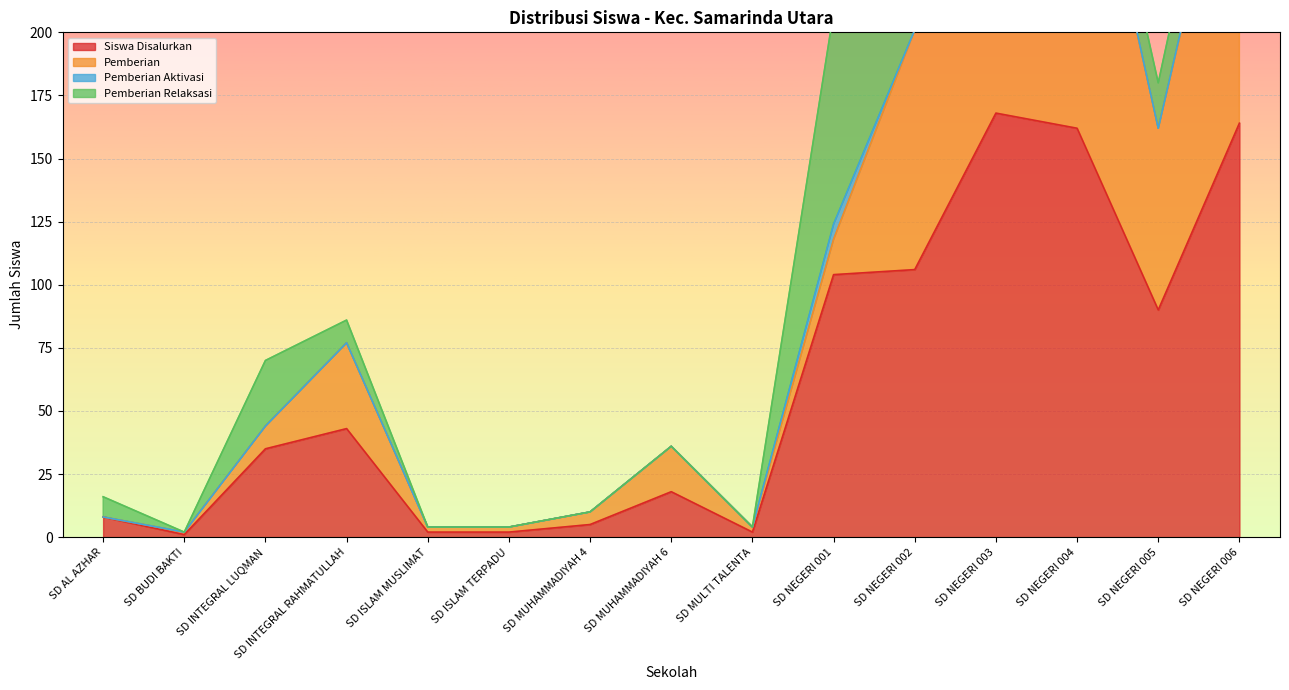

What is the difference between the maximum and minimum values in the Siswa Disalurkan series?

167